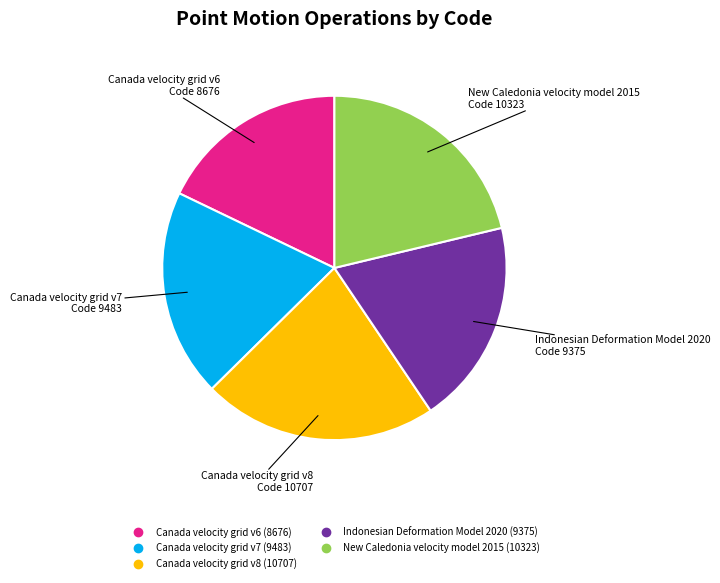

Do Canada velocity grid v7 and New Caledonia velocity model 2015 together represent more than half of the pie?

No